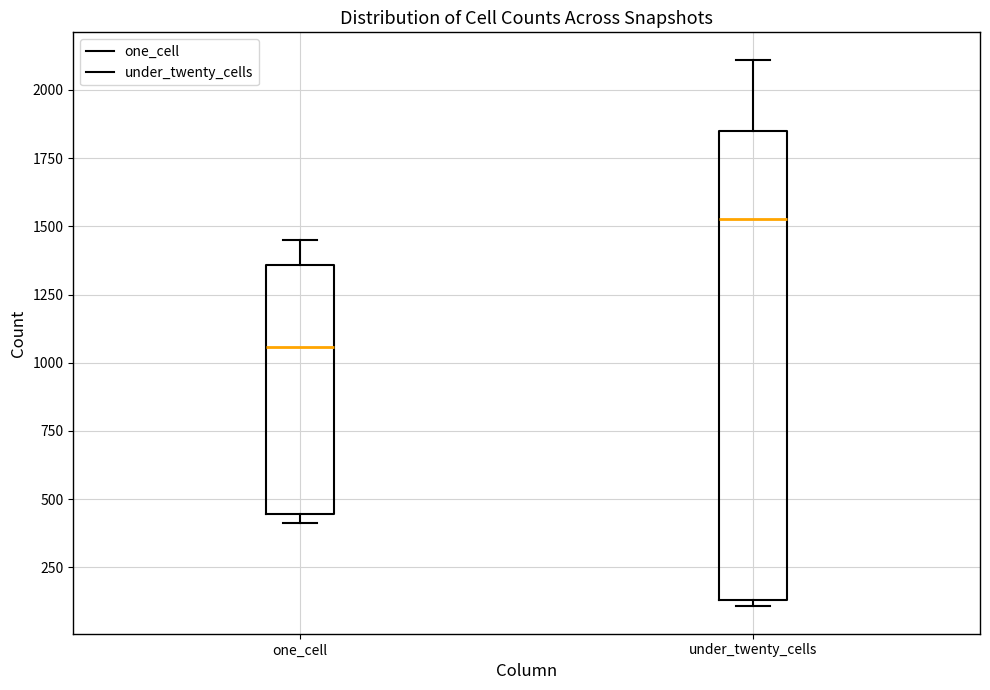

Reading left to right, read every box against the y-axis: the position of its median line, the range the box covers, and the ends of its whiskers. The values are not printed on the chart, so give them approximately, as read against the axis.

one_cell: median 1050, box 450 to 1350, whiskers 400 to 1450
under_twenty_cells: median 1550, box 150 to 1850, whiskers 100 to 2100